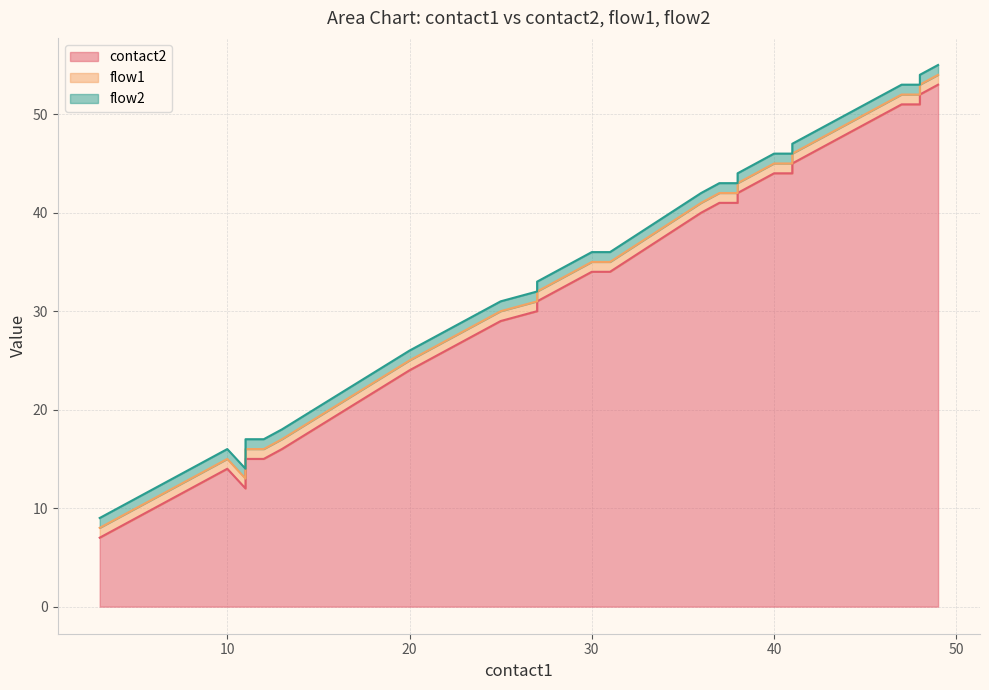

How many lines are shown in the chart?

3